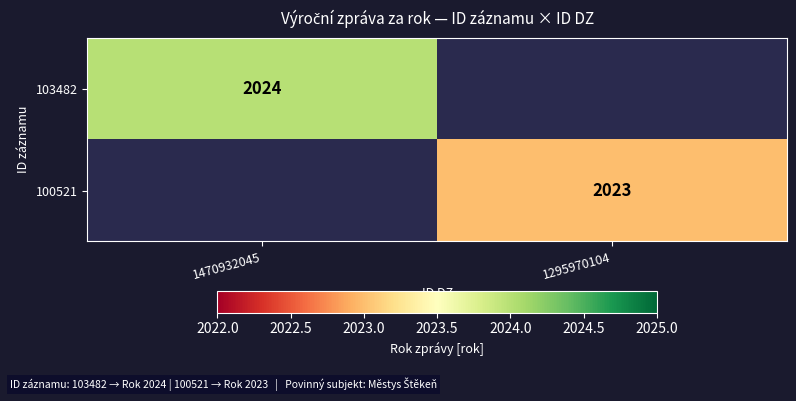

At how many categories does at least one series exceed 270?

2